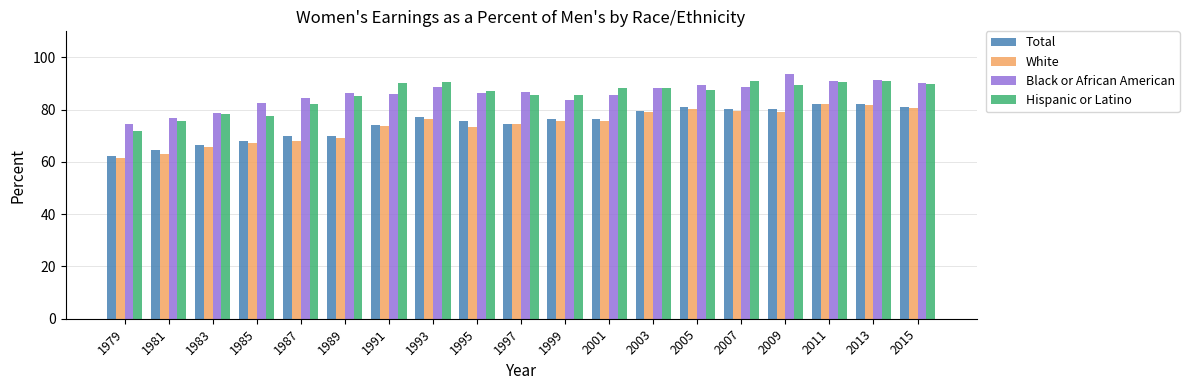

How many values in the Total series are below 76?

9